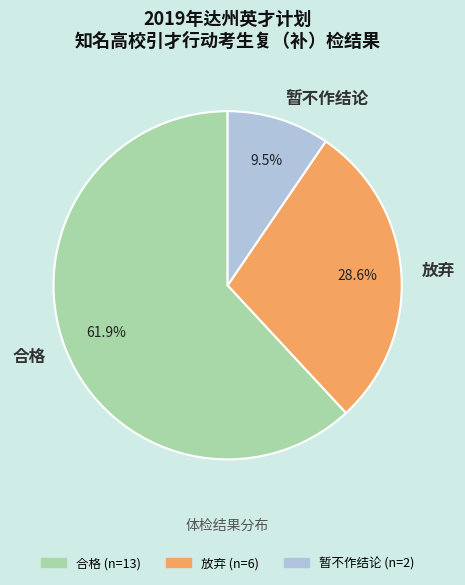

Count the number of slices in the pie.

3